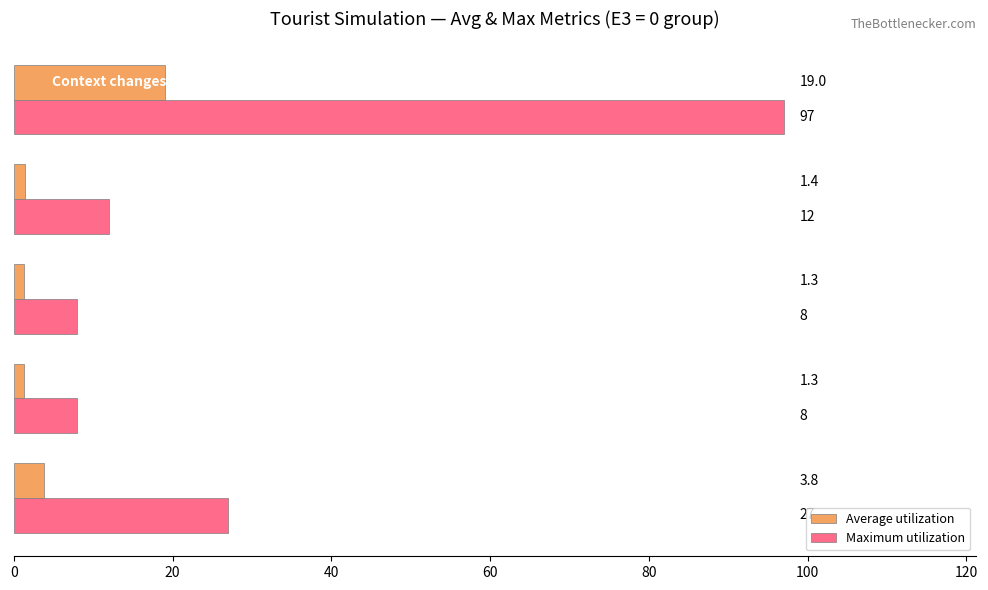

Which series has the largest range (max minus min)?

Maximum utilization